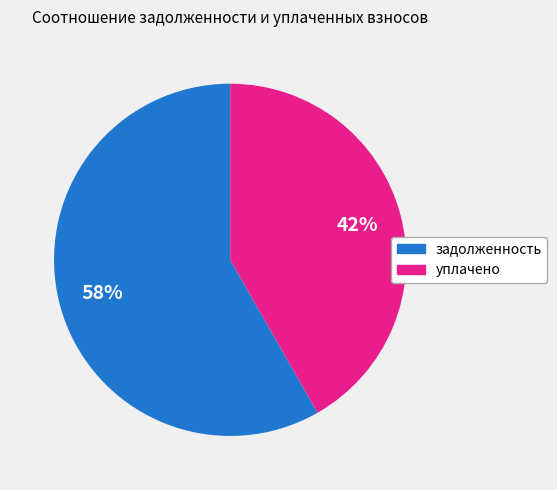

The уплачено slice represents 56% of the pie. True or false?

False